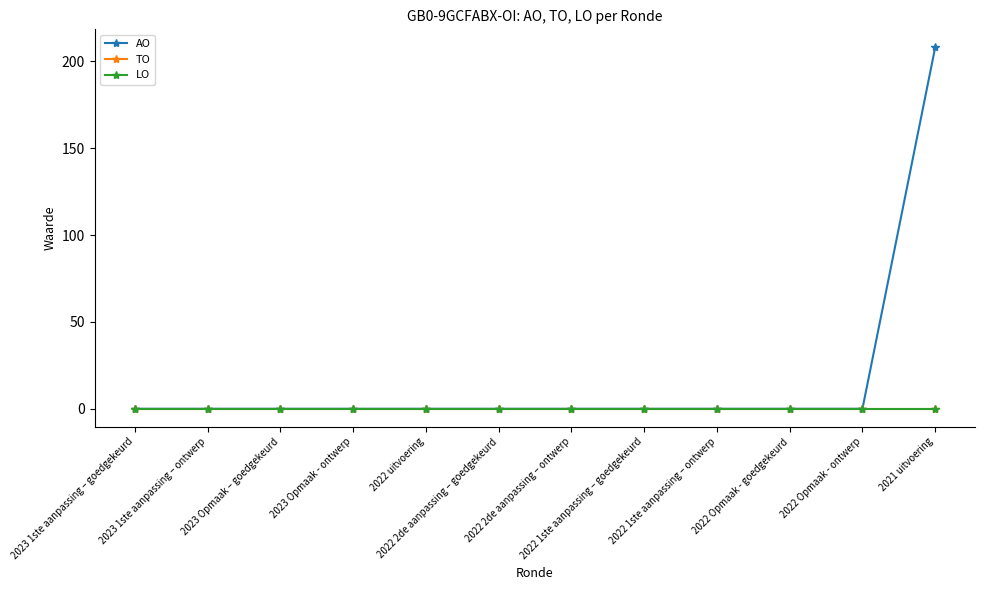

True or false: LO and TO cross at least once.

False